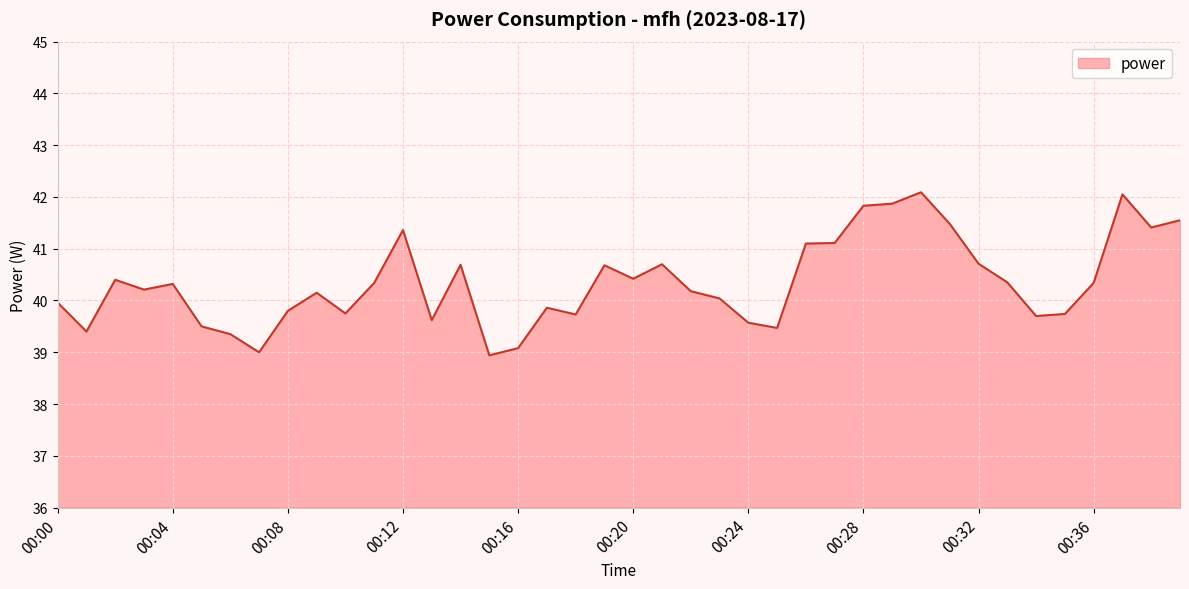

What is the maximum value shown in the chart?

42.1